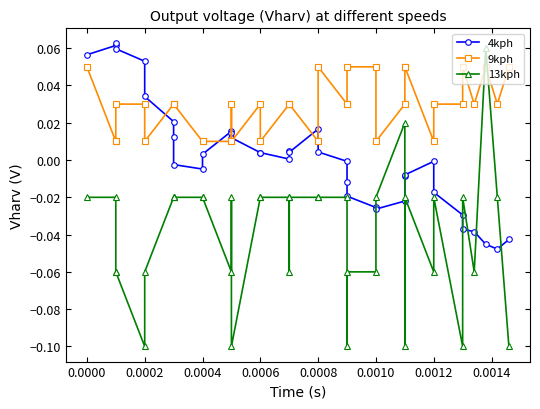

List the series in order of their overall mean, lowest first.

13kph, 4kph, 9kph